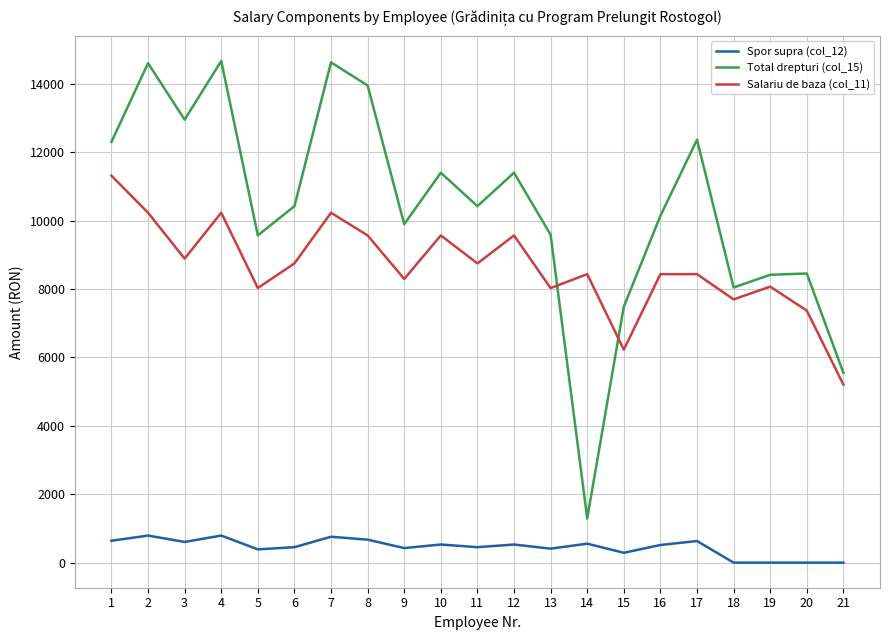

True or false: Total drepturi (col_15) has more than 0 points higher than both neighbors.

True